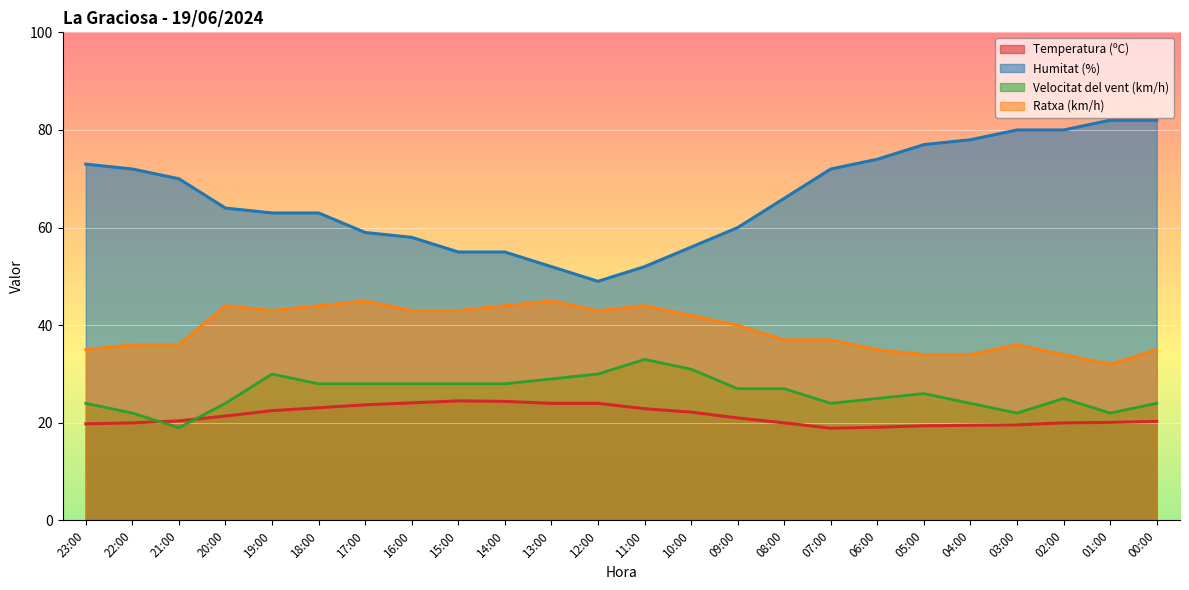

At how many categories does at least one series exceed 50?

23